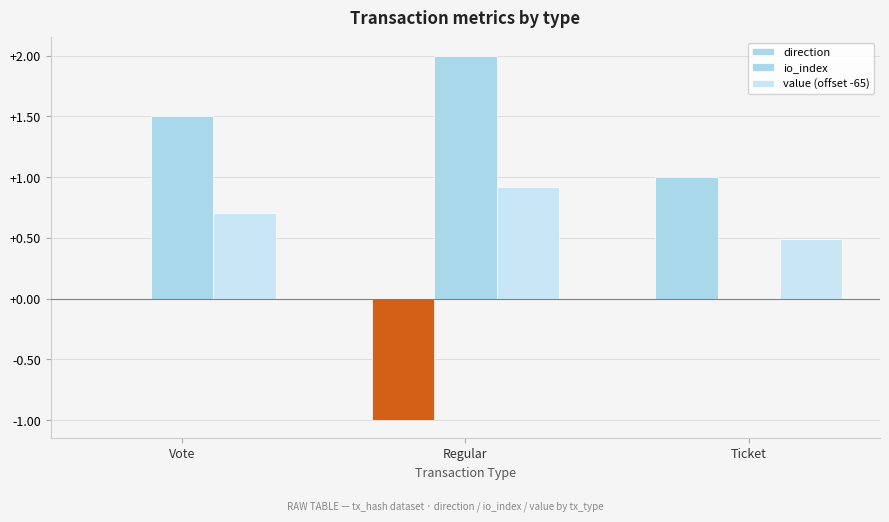

The value (offset -65) series shows 0.9 at Regular. True or false?

True